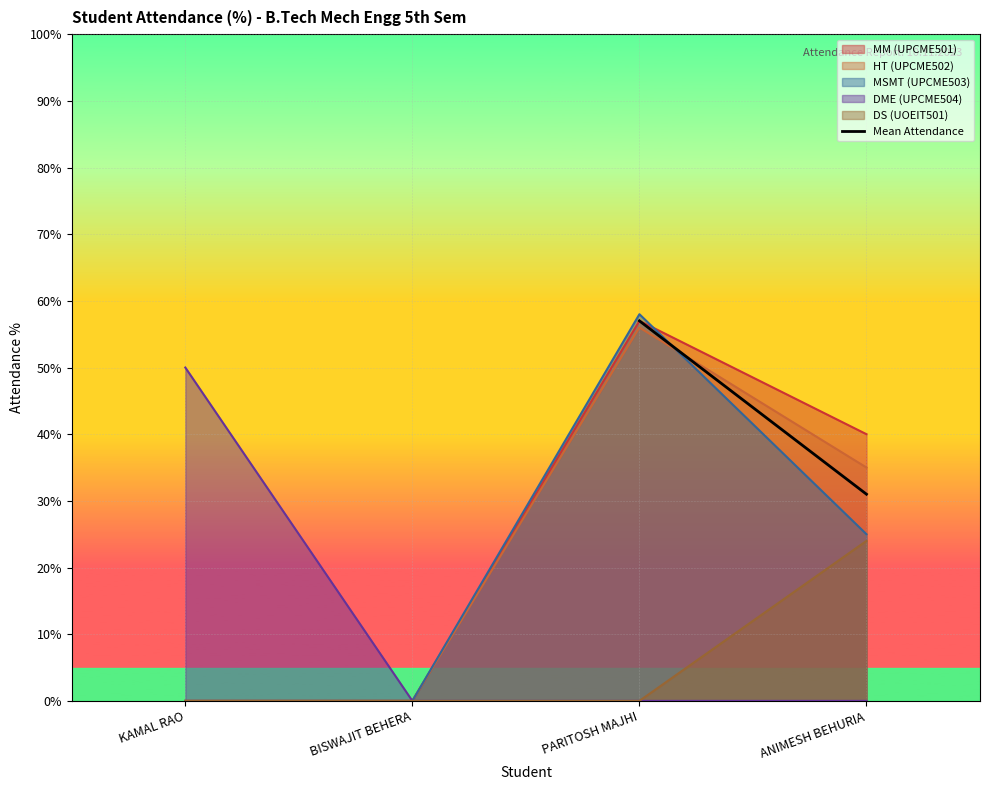

True or false: the data shows 57.0 at PARITOSH MAJHI.

True